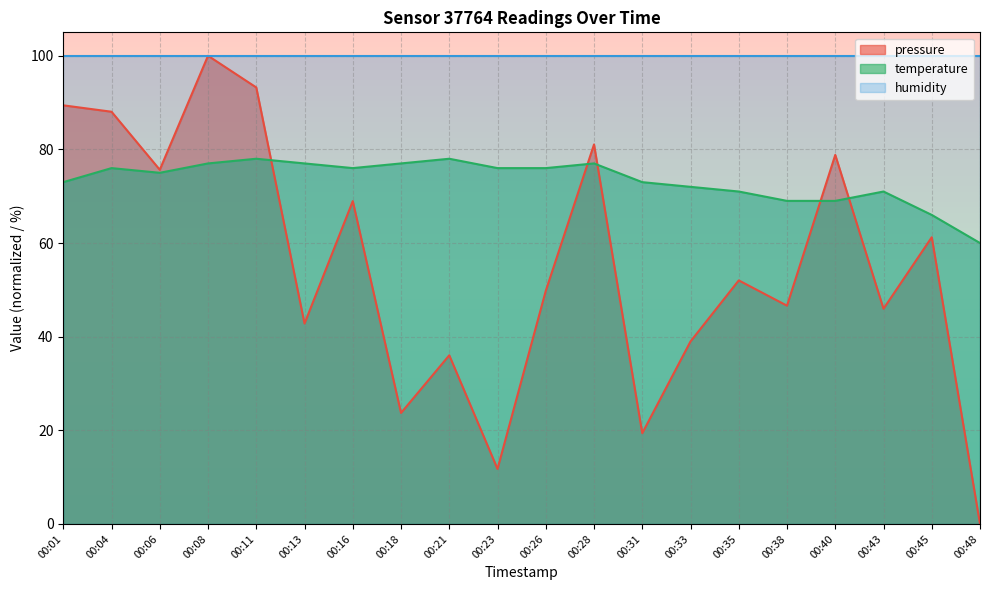

Where do temperature and pressure first cross each other?

00:11 and 00:13